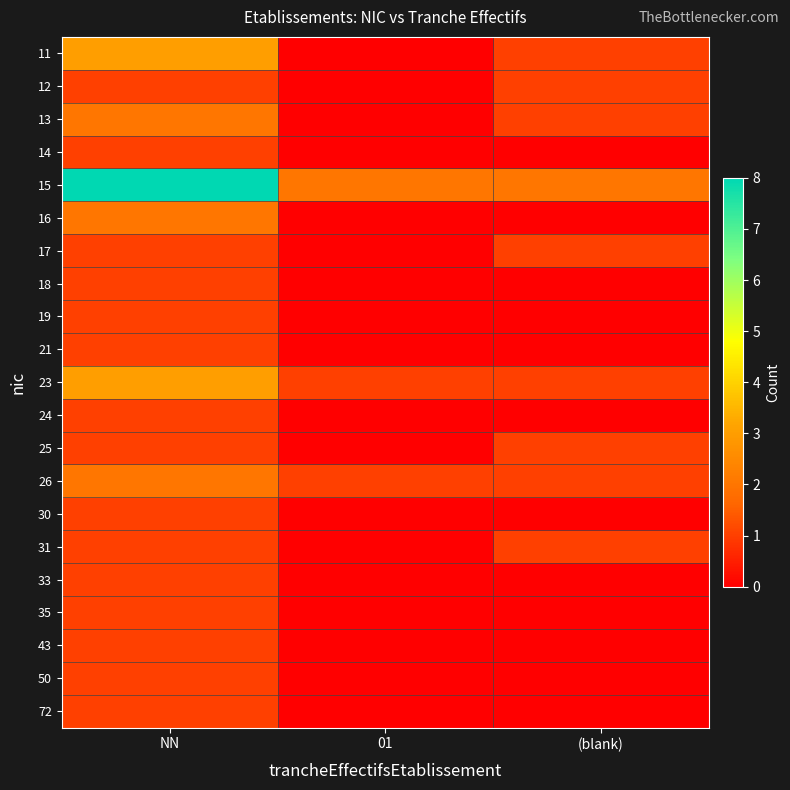

Reading right to left, list all the values displayed in this chart.

11: (blank)=1	01=0	NN=3
12: (blank)=1	01=0	NN=1
13: (blank)=1	01=0	NN=2
14: (blank)=0	01=0	NN=1
15: (blank)=2	01=2	NN=8
16: (blank)=0	01=0	NN=2
17: (blank)=1	01=0	NN=1
18: (blank)=0	01=0	NN=1
19: (blank)=0	01=0	NN=1
21: (blank)=0	01=0	NN=1
23: (blank)=1	01=1	NN=3
24: (blank)=0	01=0	NN=1
25: (blank)=1	01=0	NN=1
26: (blank)=1	01=1	NN=2
30: (blank)=0	01=0	NN=1
31: (blank)=1	01=0	NN=1
33: (blank)=0	01=0	NN=1
35: (blank)=0	01=0	NN=1
43: (blank)=0	01=0	NN=1
50: (blank)=0	01=0	NN=1
72: (blank)=0	01=0	NN=1